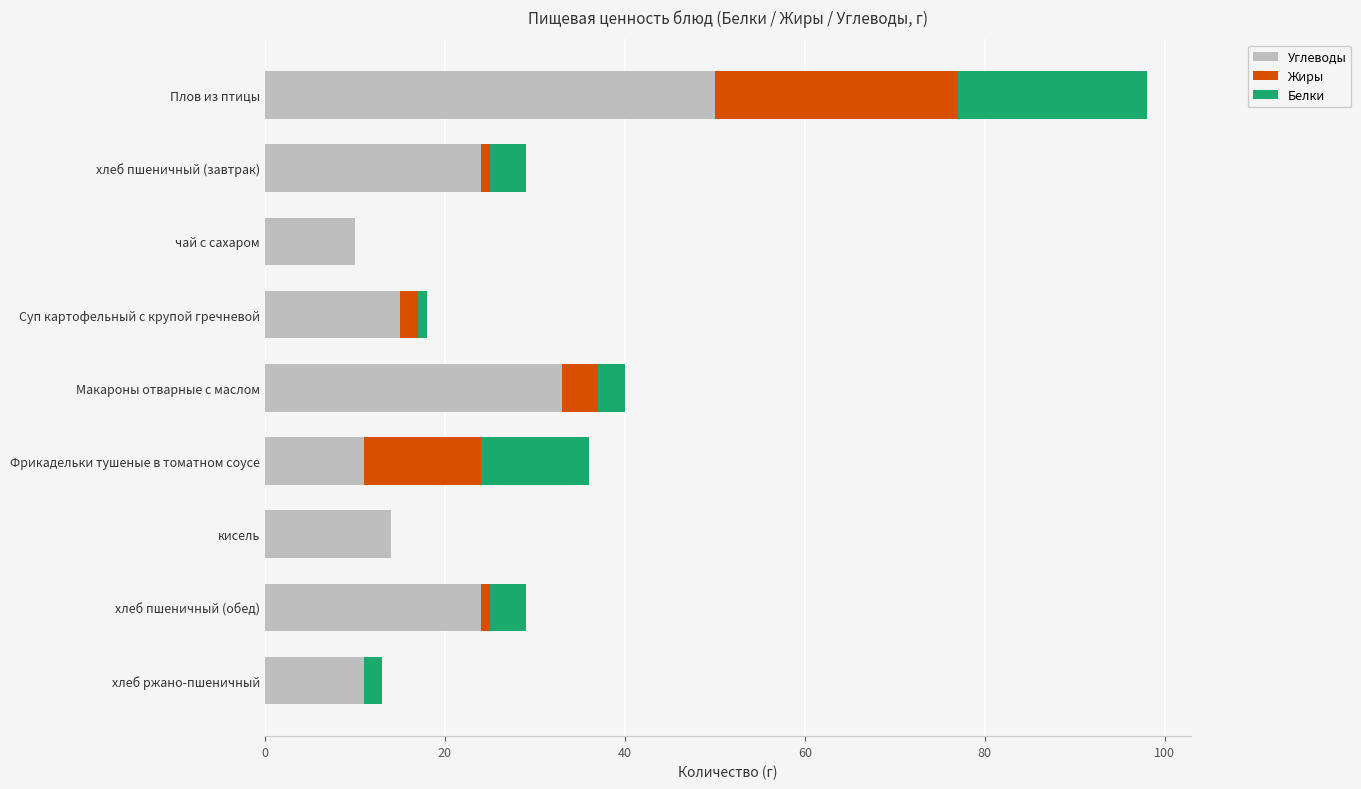

Read the Углеводы value at кисель.

14